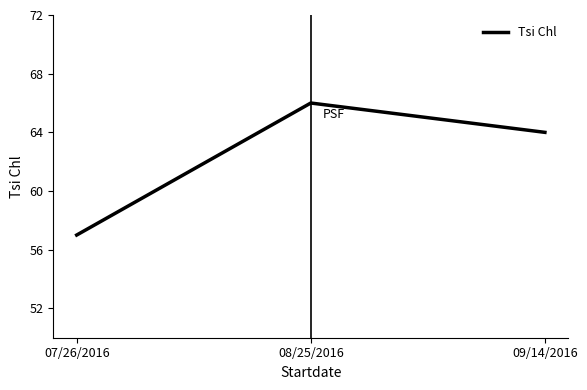

Approximately how many times larger is the value at 08/25/2016 compared to 07/26/2016?

1.2